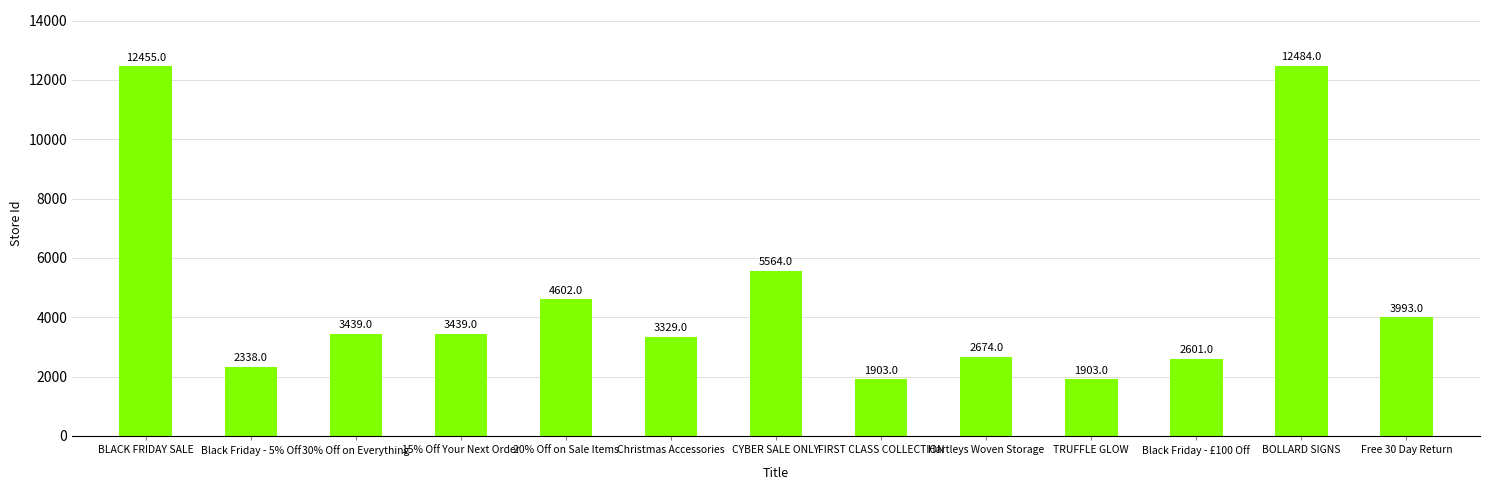

Is it true that the value at 15% Off Your Next Order is 3439?

True